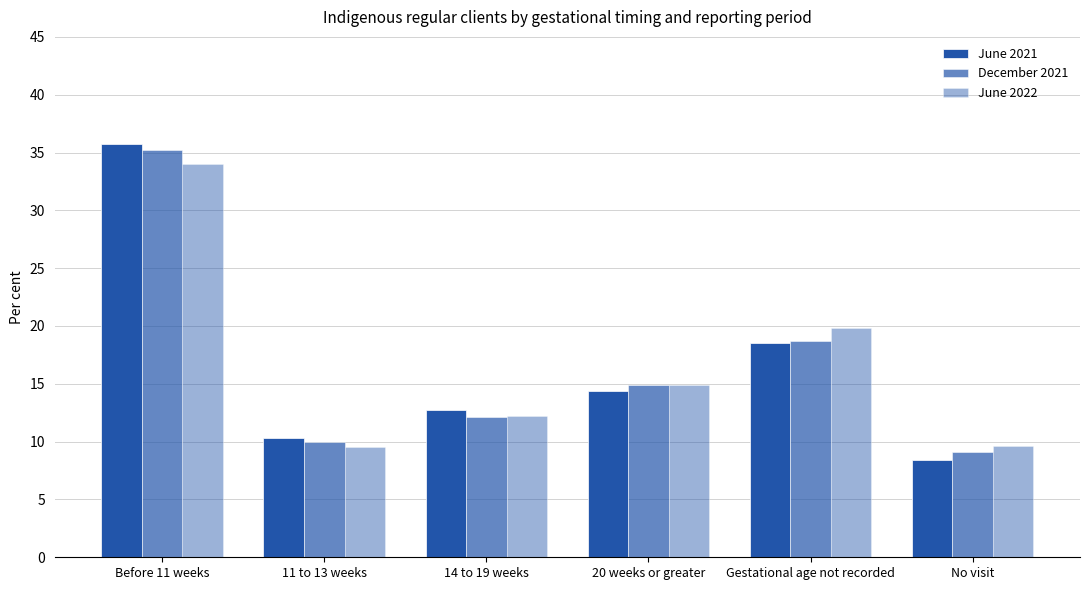

What is the smallest value displayed?

8.4